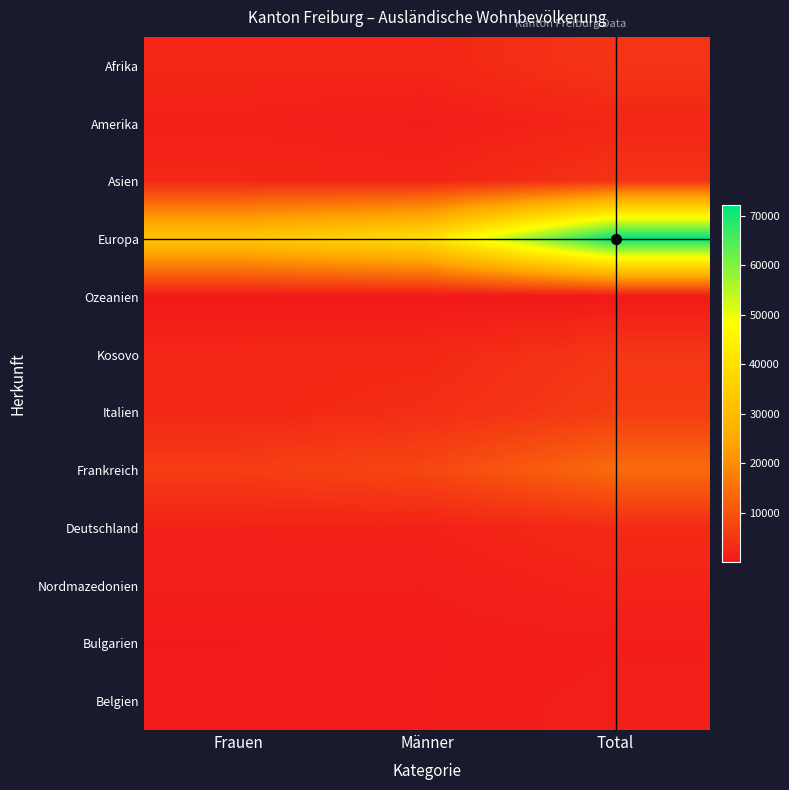

Reading right to left, list all the values displayed in this chart.

Afrika: Total=4765	Männer=2374	Frauen=2391
Amerika: Total=2277	Männer=801	Frauen=1476
Asien: Total=4430	Männer=2067	Frauen=2363
Europa: Total=72260	Männer=39446	Frauen=32814
Ozeanien: Total=37	Männer=22	Frauen=15
Kosovo: Total=5083	Männer=2621	Frauen=2462
Italien: Total=6002	Männer=3573	Frauen=2429
Frankreich: Total=14045	Männer=7879	Frauen=6166
Deutschland: Total=3042	Männer=1620	Frauen=1422
Nordmazedonien: Total=1945	Männer=900	Frauen=1045
Bulgarien: Total=794	Männer=508	Frauen=286
Belgien: Total=1046	Männer=563	Frauen=483